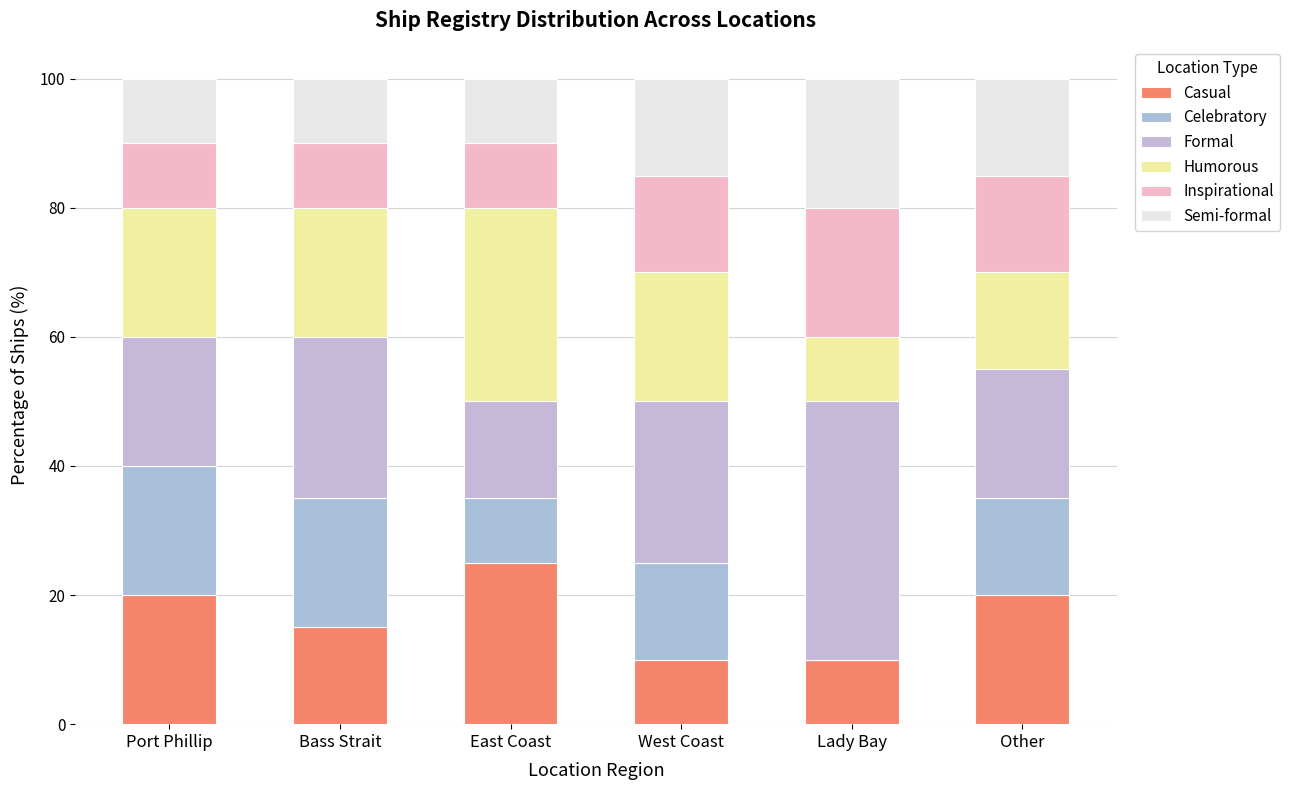

Does the chart contain stacked bars?

Yes